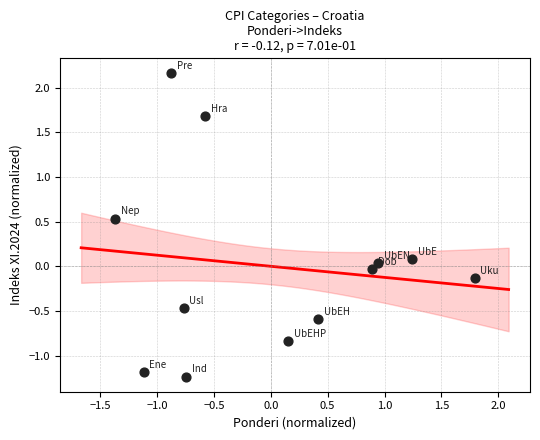

What is the range of X values (max minus min)?

3.2